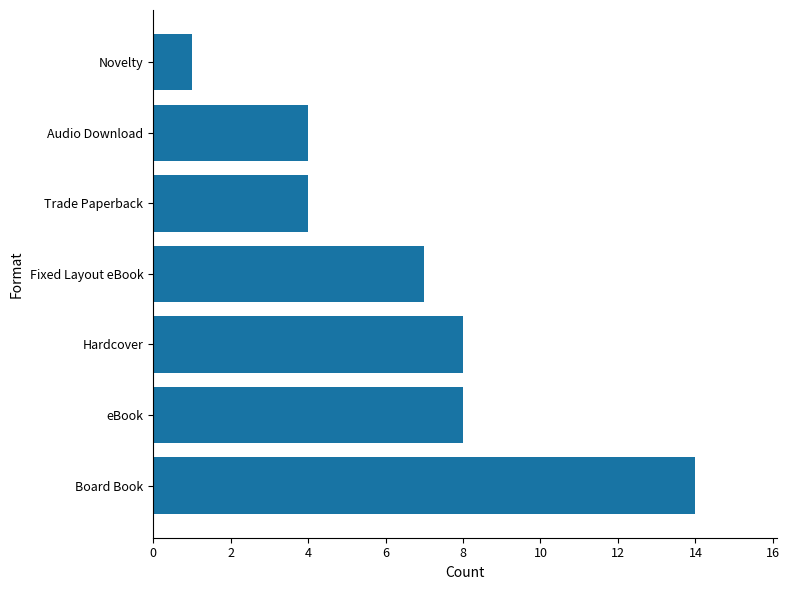

What is the ratio of the value at Audio Download to the value at Hardcover?

0.5